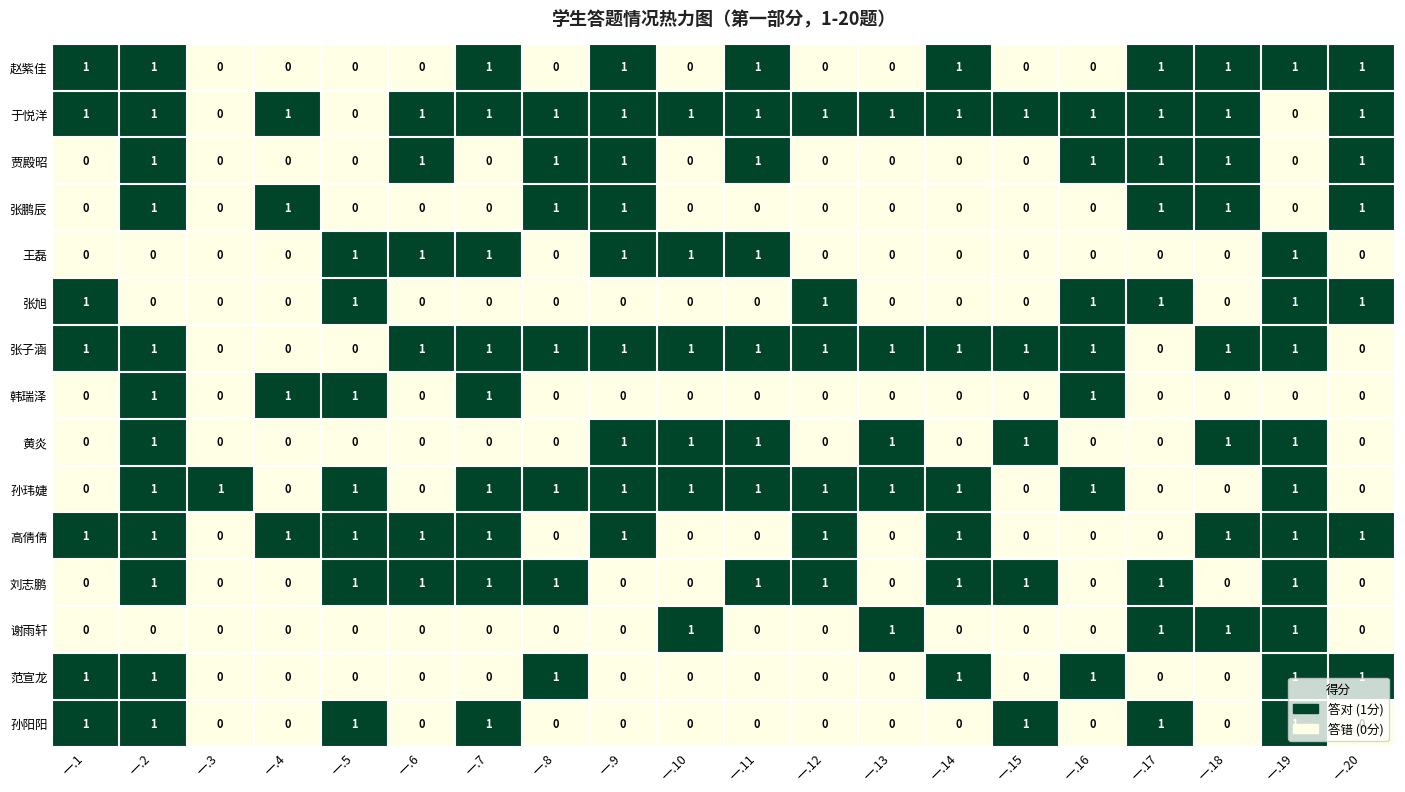

What is the difference between the highest and lowest values at 一.1?

1